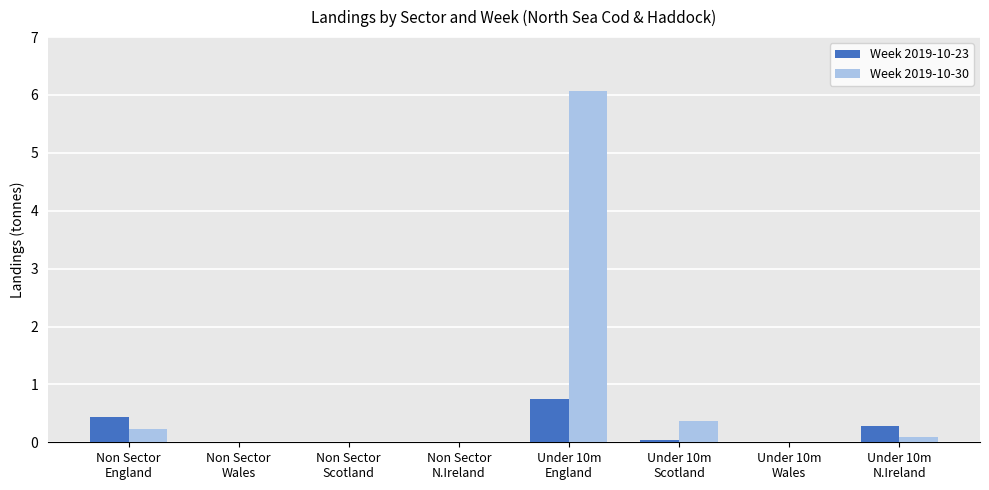

What is the greatest value displayed?

6.1